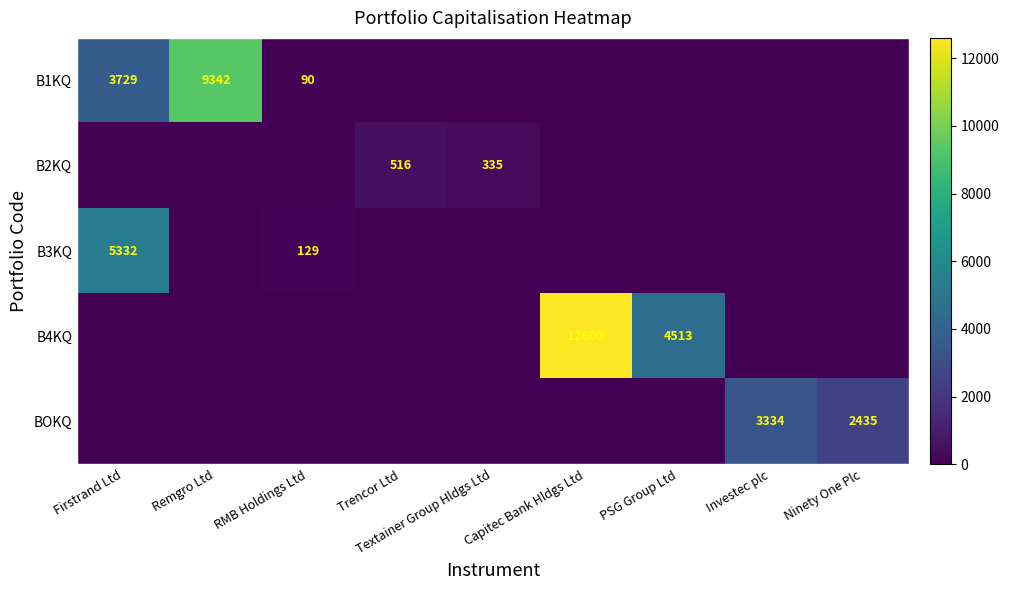

Is it true that B3KQ equals 49 at RMB Holdings Ltd?

False